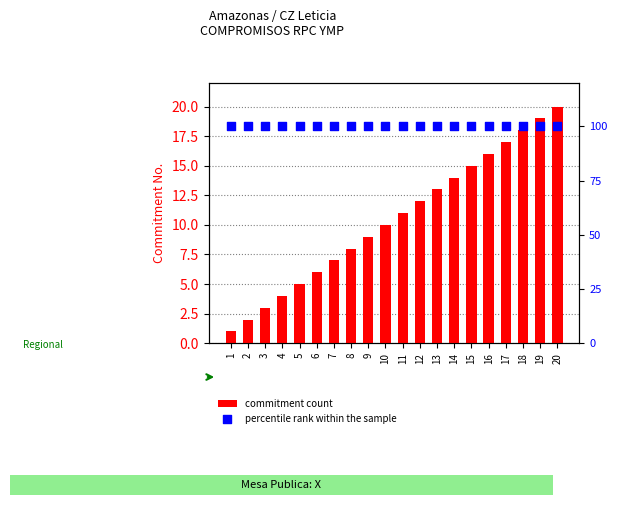

Which series has the largest total across all categories?

percentile rank within the sample